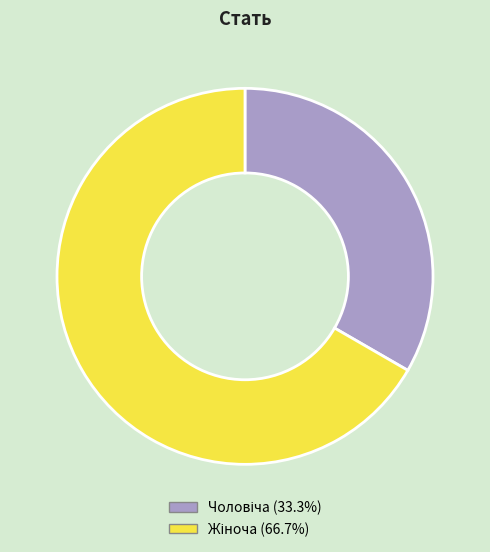

Is there a majority slice in this chart?

Yes